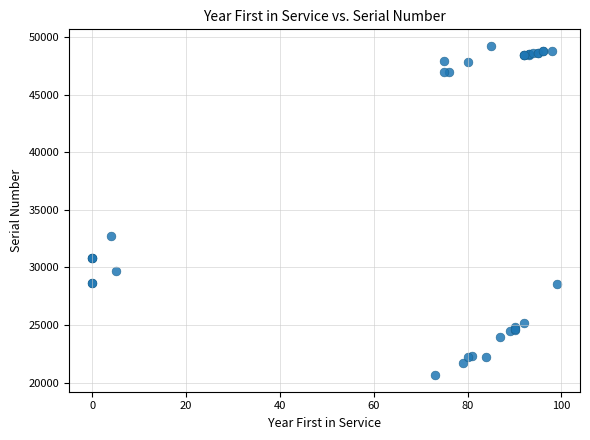

What Y value in the scatter plot is closest to 34939?

32740